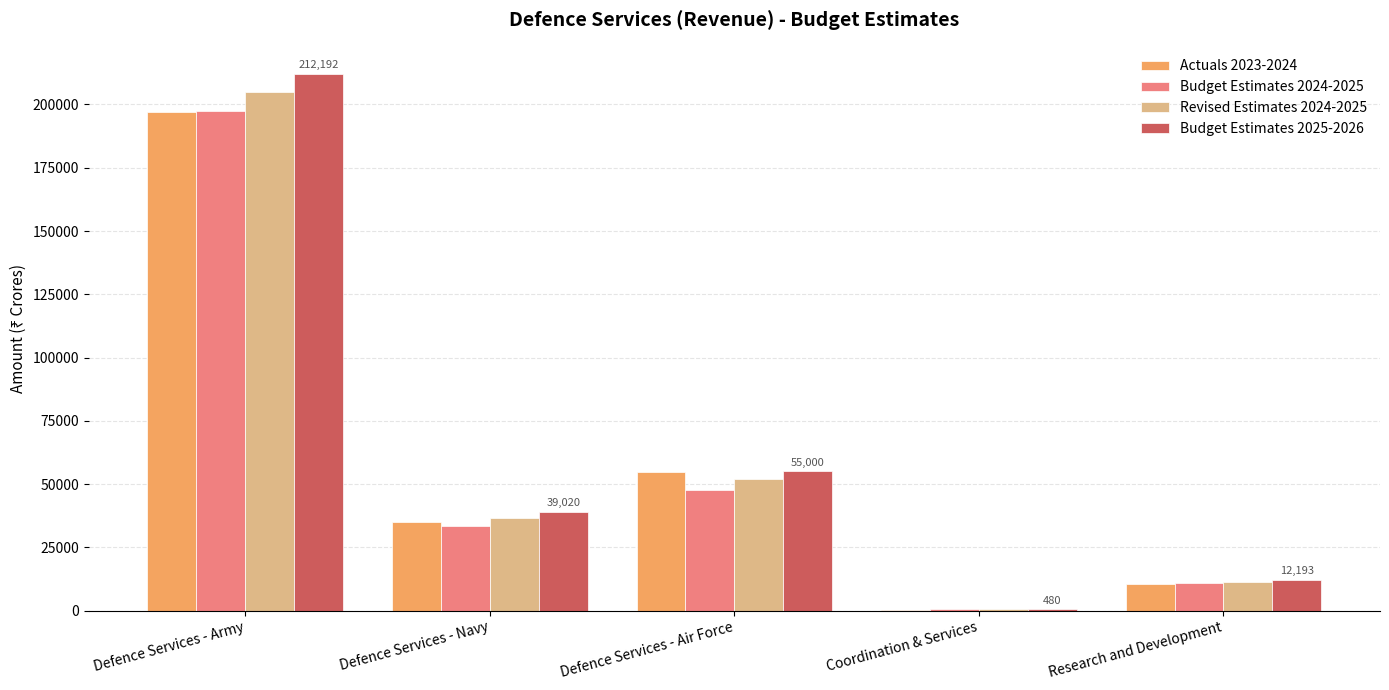

Count the number of data series in this chart.

4